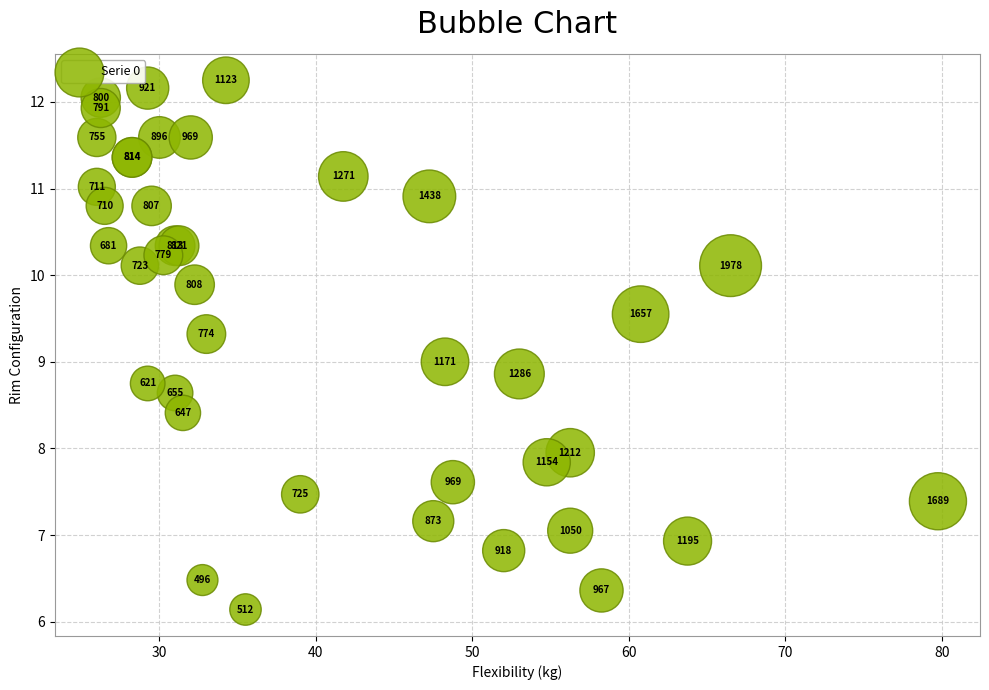

What Y value in the scatter plot is closest to 9?

9.0